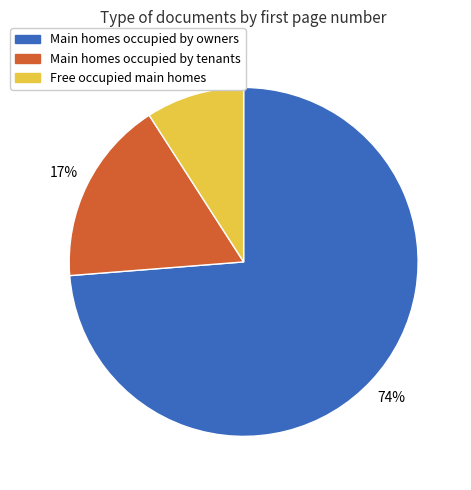

To the nearest percent, what is the difference between the largest and smallest slice percentages?

65%